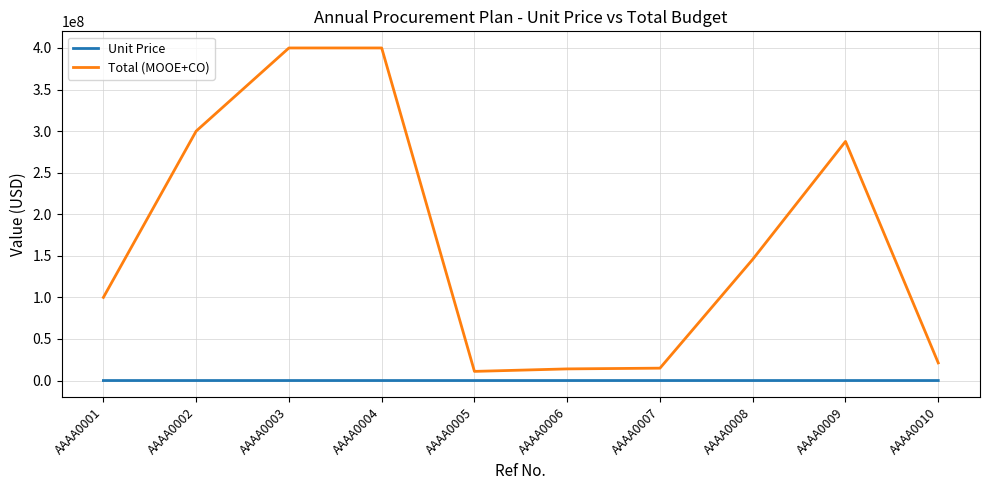

Where does the Total (MOOE+CO) series first go above 145789630?

AAAA0002